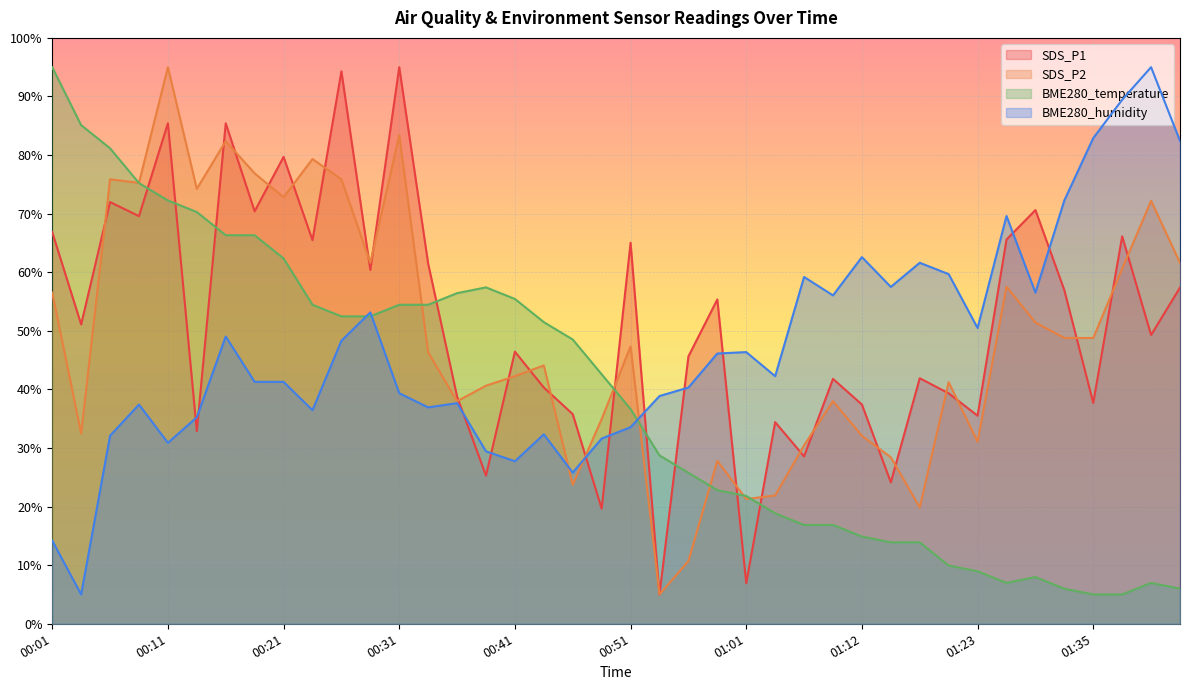

What are all the series names shown in the legend?

SDS_P1, SDS_P2, BME280_temperature, BME280_humidity